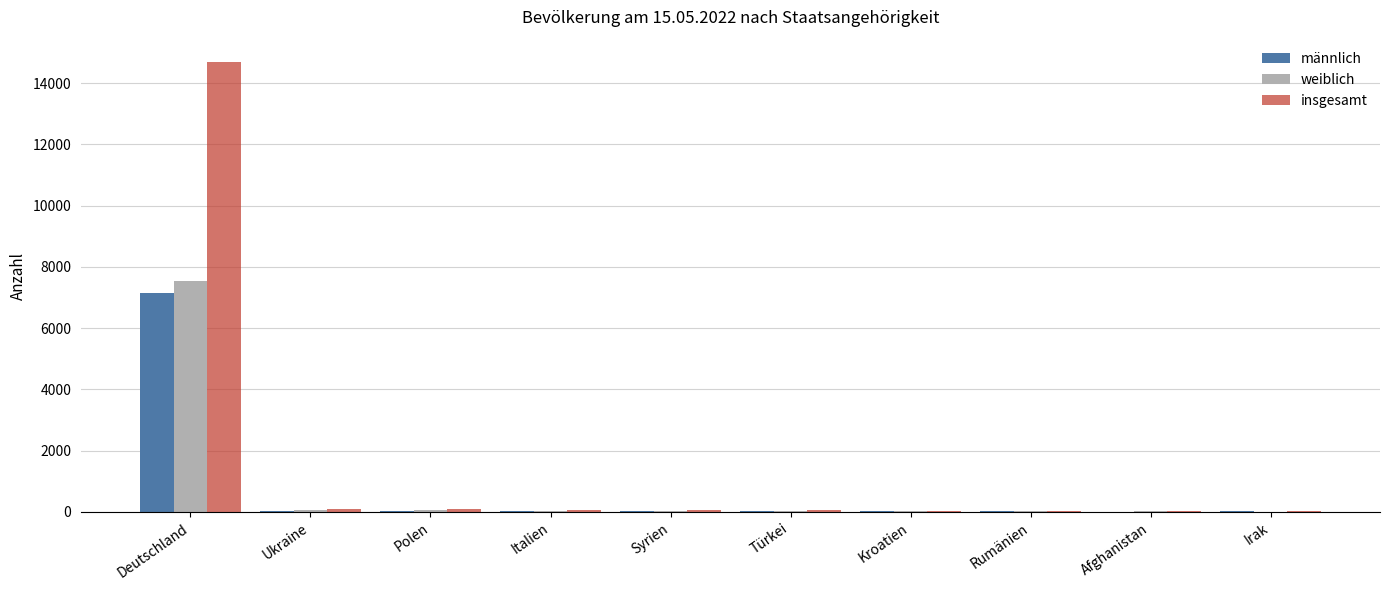

What is the maximum value shown in the chart?

14686